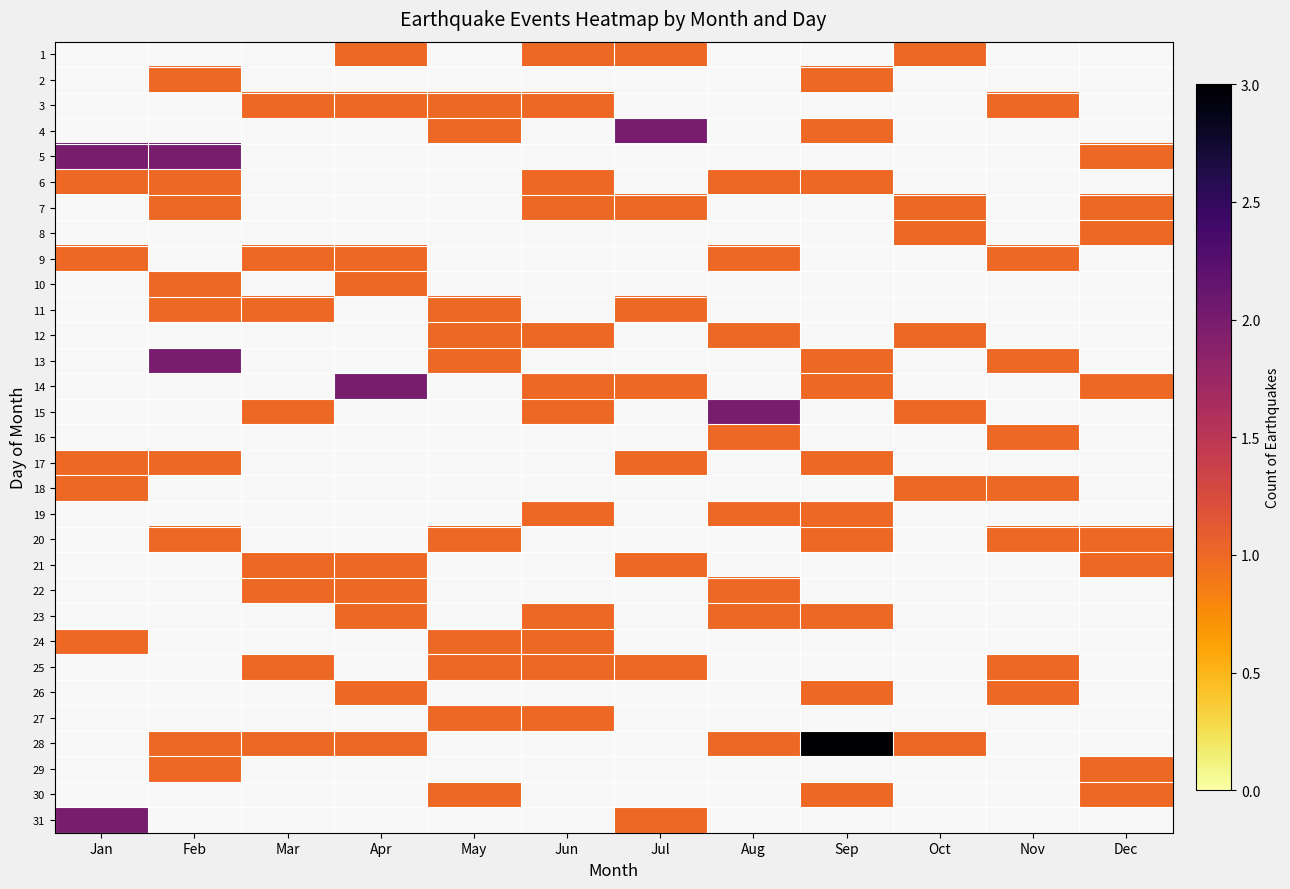

How many positive values does the 31 series have?

2